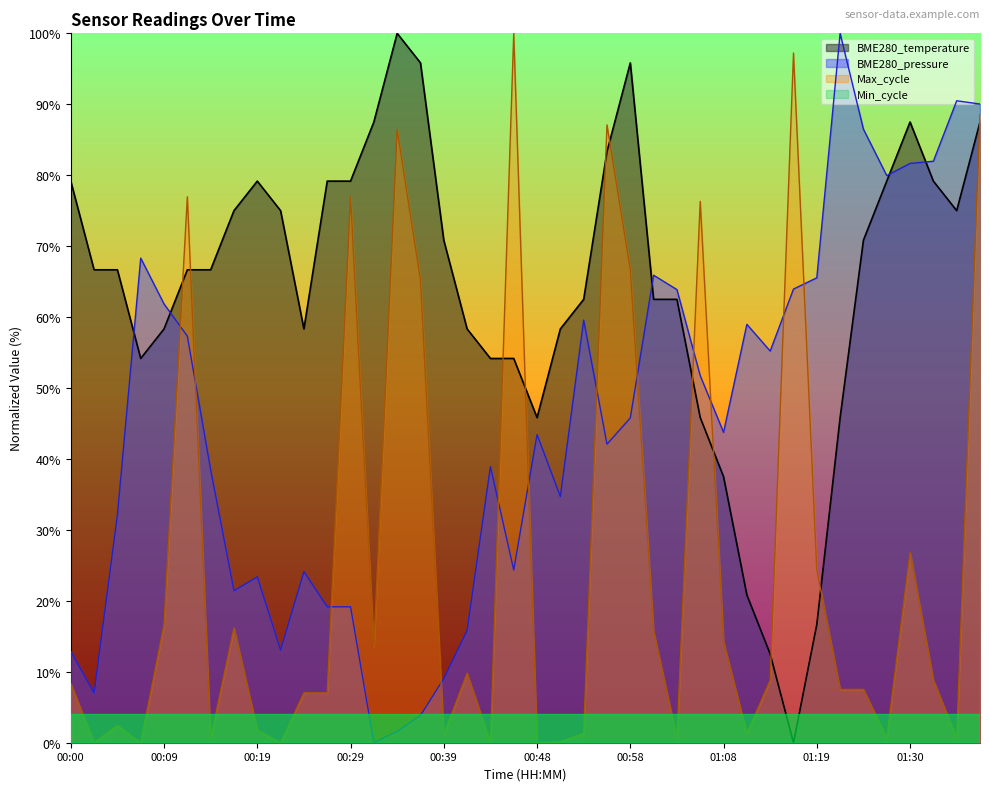

The value at 00:24 is 17.7. True or false?

False